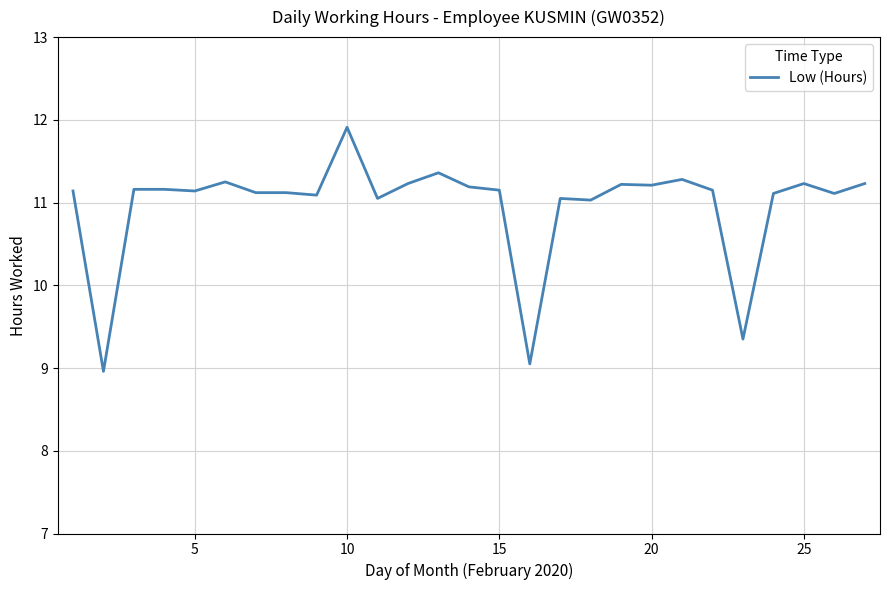

What is the smallest value displayed?

9.0